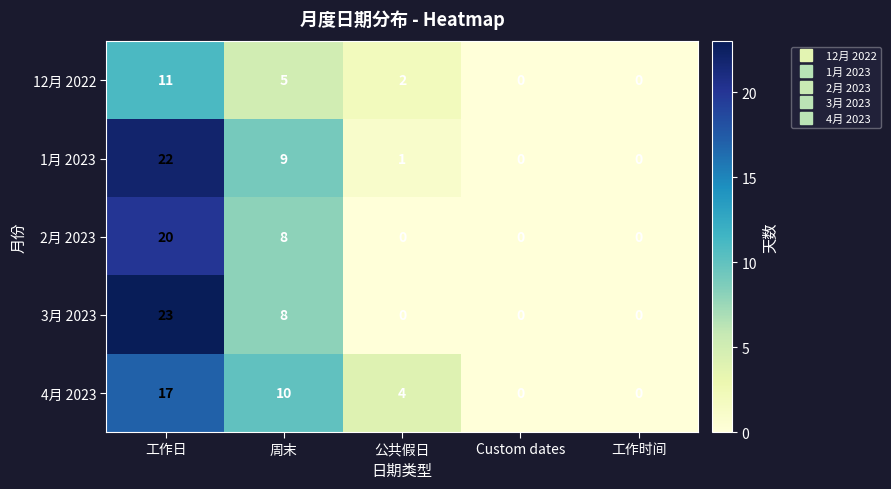

What is the difference between the highest and lowest values at 工作日?

12